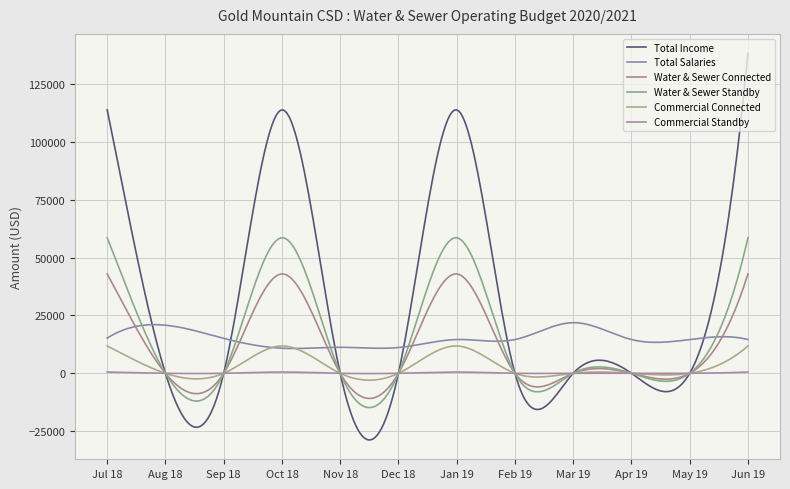

Reading left to right, what are all the values shown in this chart?

Total Income: Jul 18=113878.2	Aug 18=0.0	Sep 18=0.0	Oct 18=113878.2	Nov 18=0.0	Dec 18=0.0	Jan 19=113878.2	Feb 19=0.0	Mar 19=0.0	Apr 19=0.0	May 19=0.0	Jun 19=138362.2
Total Salaries: Jul 18=15218.0	Aug 18=20772.7	Sep 18=15093.8	Oct 18=10827.6	Nov 18=11238.9	Dec 18=11136.8	Jan 19=14587.4	Feb 19=14587.4	Mar 19=21881.0	Apr 19=14587.4	May 19=14587.0	Jun 19=14587.3
Water & Sewer Connected: Jul 18=42952.0	Aug 18=0.0	Sep 18=0.0	Oct 18=42952.0	Nov 18=0.0	Dec 18=0.0	Jan 19=42952.0	Feb 19=0.0	Mar 19=0.0	Apr 19=0.0	May 19=0.0	Jun 19=42952.0
Water & Sewer Standby: Jul 18=58587.0	Aug 18=0.0	Sep 18=0.0	Oct 18=58587.0	Nov 18=0.0	Dec 18=0.0	Jan 19=58587.0	Feb 19=0.0	Mar 19=0.0	Apr 19=0.0	May 19=0.0	Jun 19=58587.0
Commercial Connected: Jul 18=11808.2	Aug 18=0.0	Sep 18=0.0	Oct 18=11808.2	Nov 18=0.0	Dec 18=0.0	Jan 19=11808.2	Feb 19=0.0	Mar 19=0.0	Apr 19=0.0	May 19=0.0	Jun 19=11808.2
Commercial Standby: Jul 18=531.0	Aug 18=0.0	Sep 18=0.0	Oct 18=531.0	Nov 18=0.0	Dec 18=0.0	Jan 19=531.0	Feb 19=0.0	Mar 19=0.0	Apr 19=0.0	May 19=0.0	Jun 19=531.0